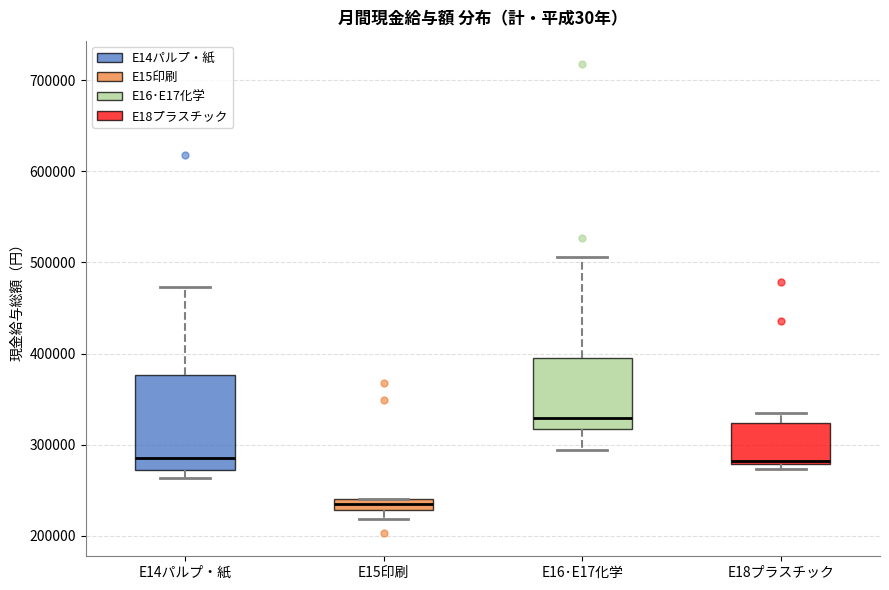

Comparing the boxes themselves (not the whiskers), which one is the tallest?

E14パルプ・紙